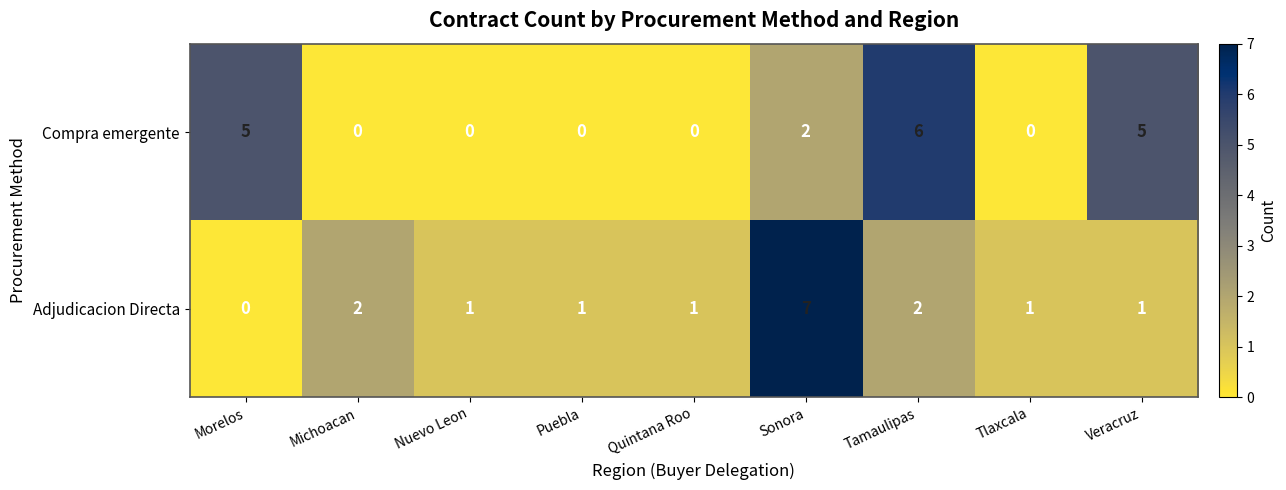

Which category has the highest value across all series?

Sonora